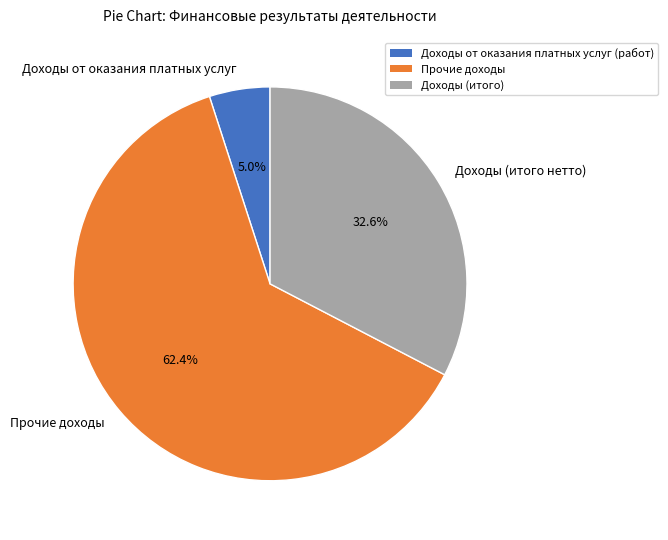

Is the sum of Доходы (итого нетто) and Прочие доходы greater than half?

Yes